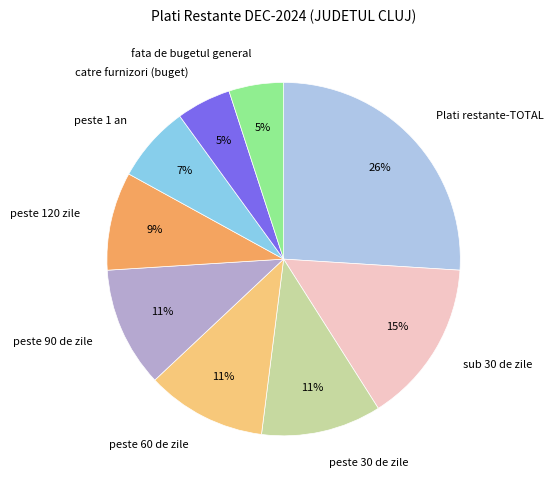

How many segments does this pie chart have?

9